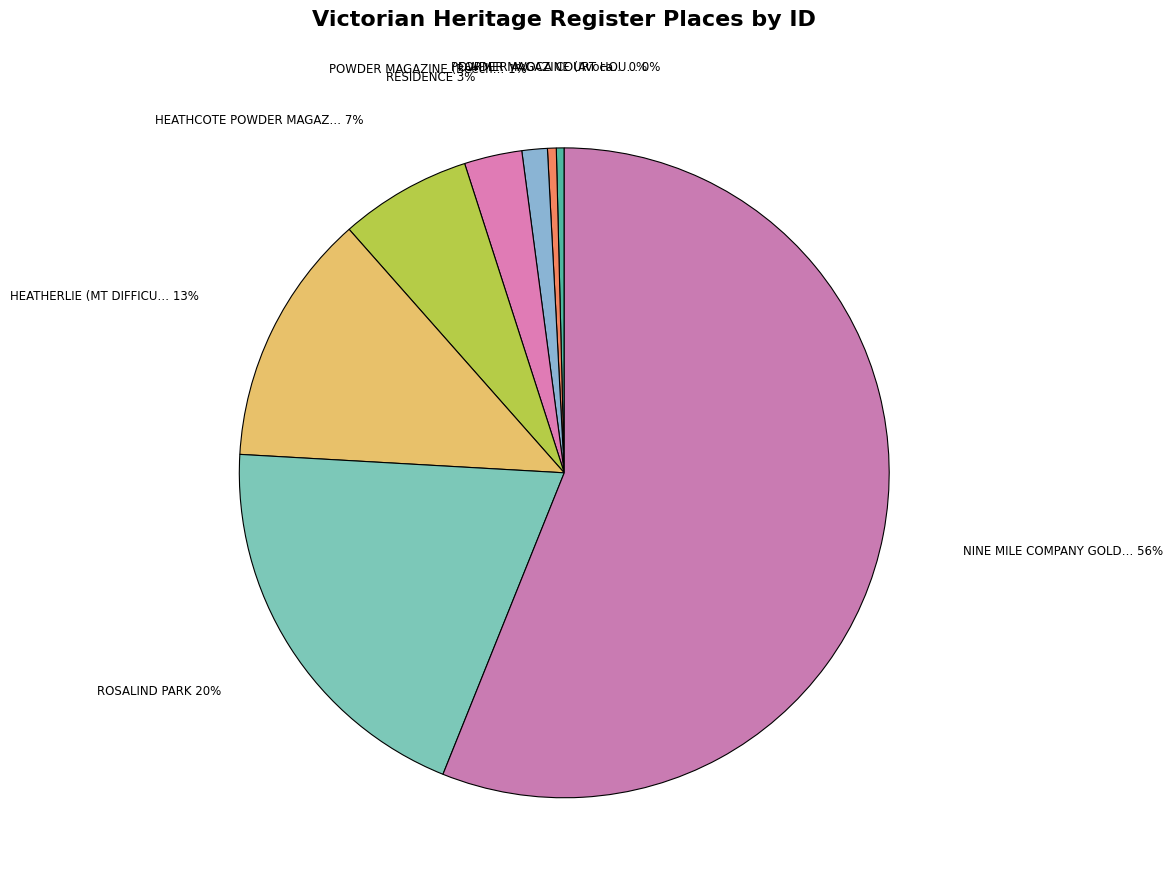

How many segments does this pie chart have?

8